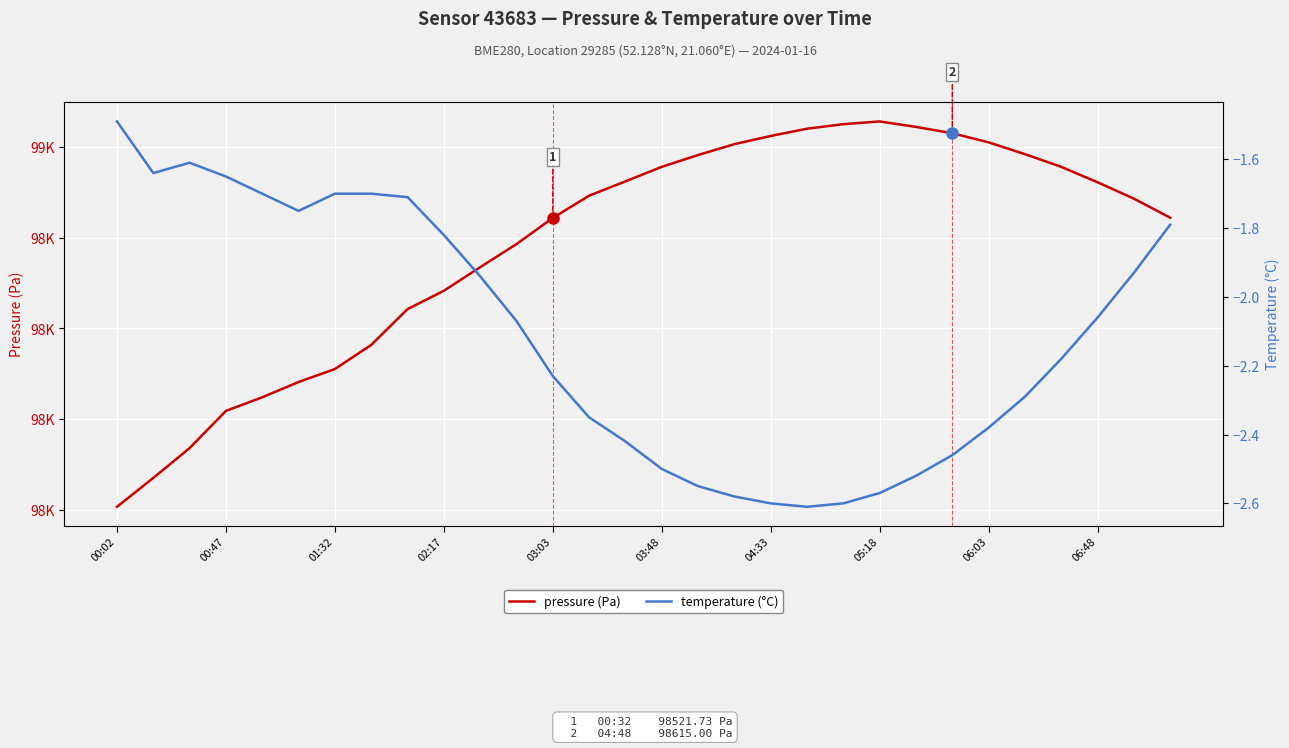

The value of temperature (°C) at 05:18 is -3.8. True or false?

False